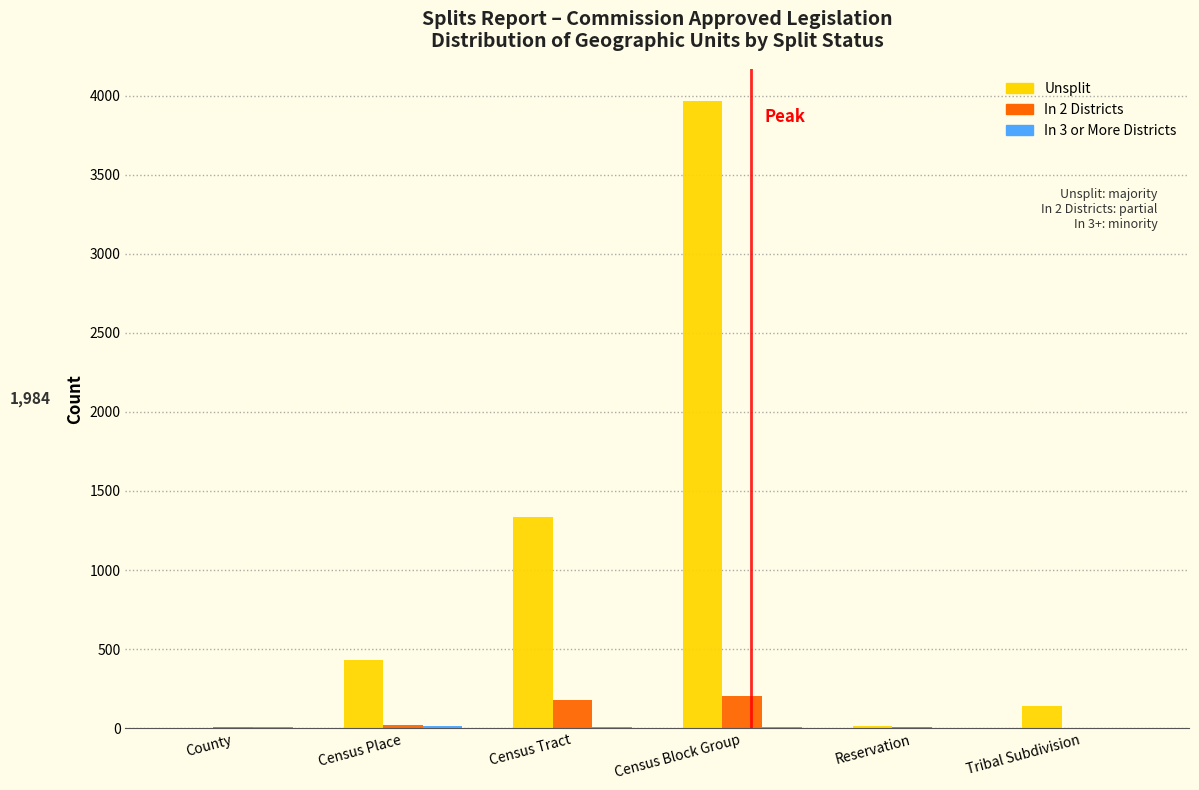

Where is Unsplit nearest to the value 1986?

Census Tract